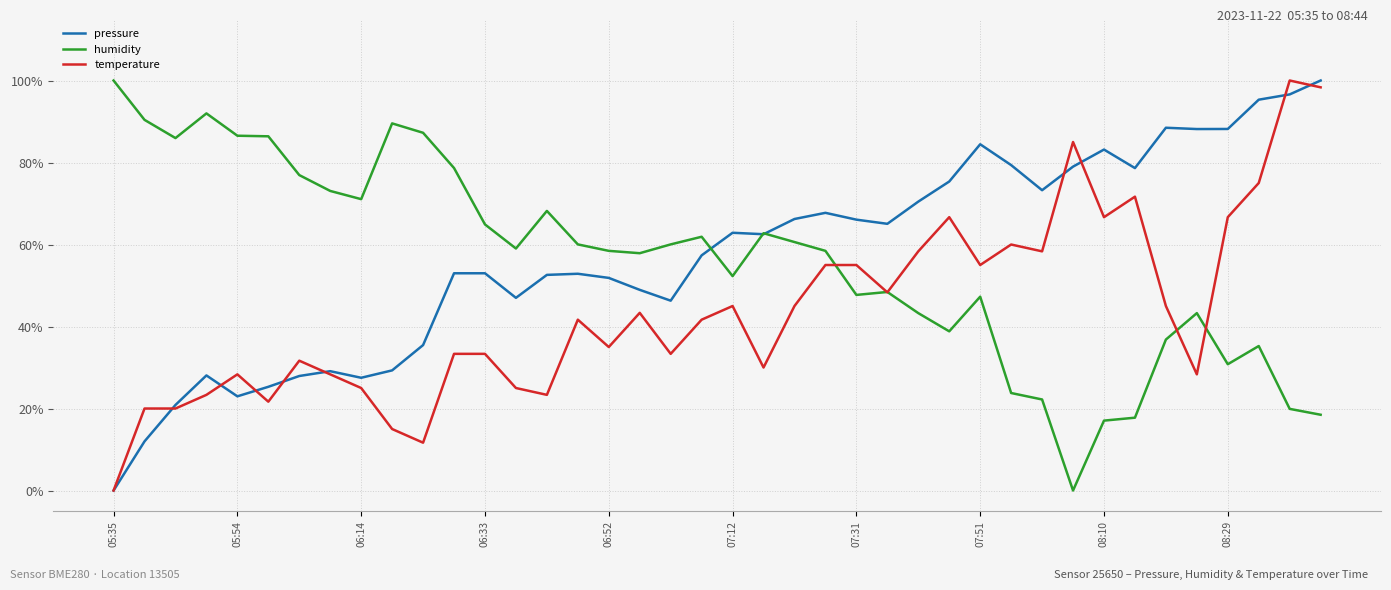

What are all the series names shown in the legend?

pressure, humidity, temperature